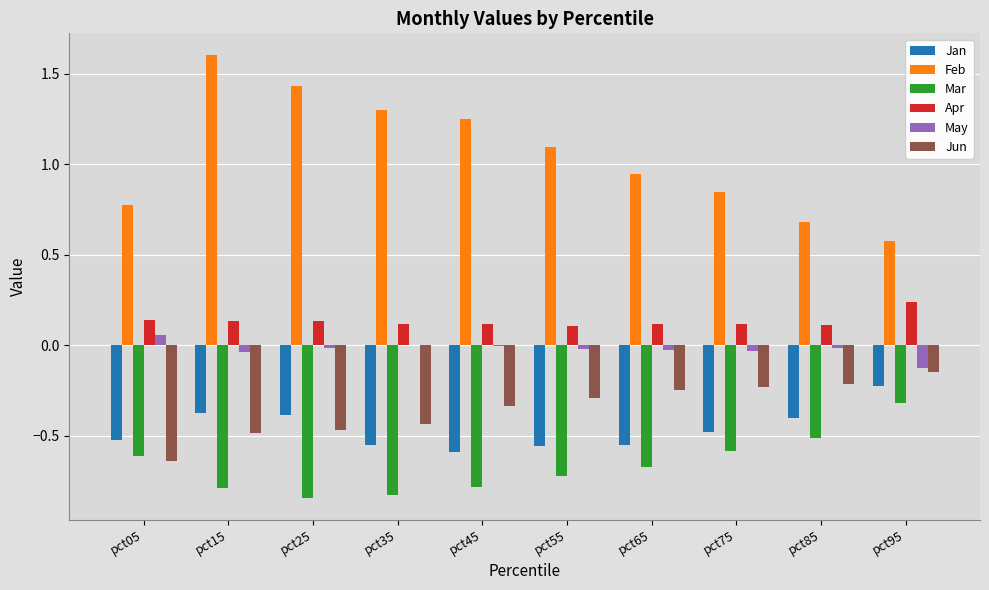

At which label does Jan reach its peak?

pct95